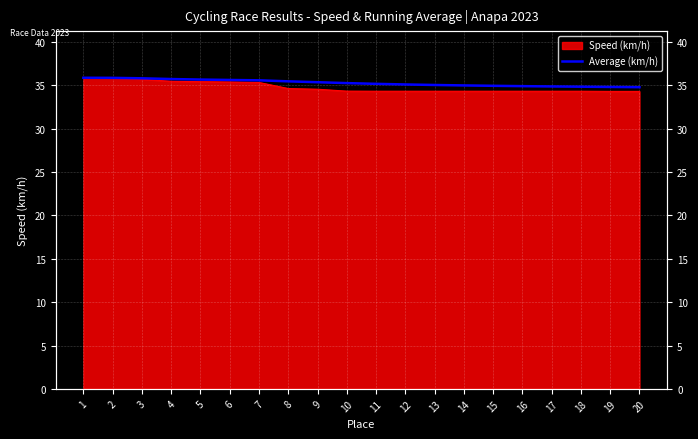

At which label does the data first exceed 35?

1